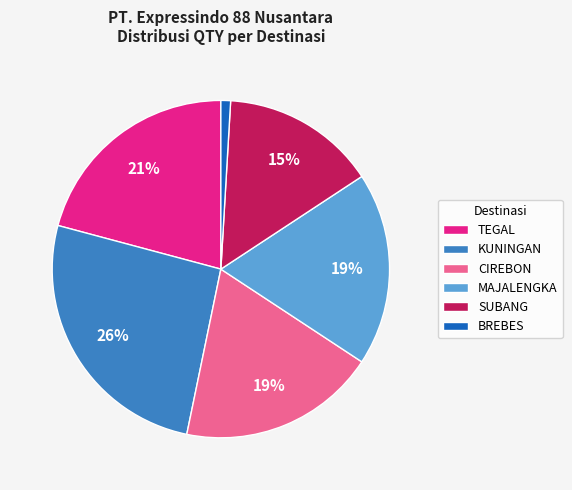

Approximately how many times larger is the value at TEGAL compared to KUNINGAN?

0.8